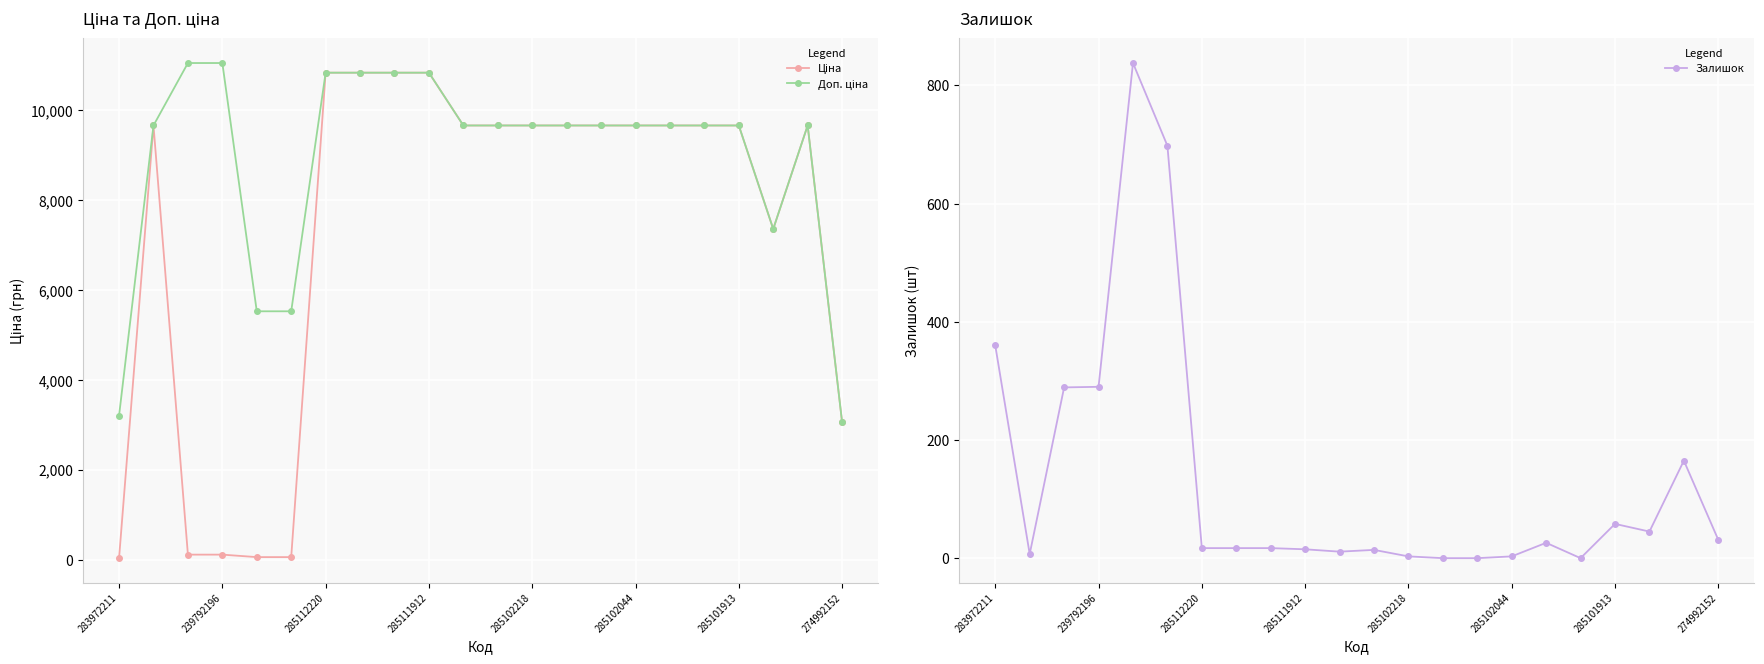

Which series changed the most between 17 and 19?

Ціна